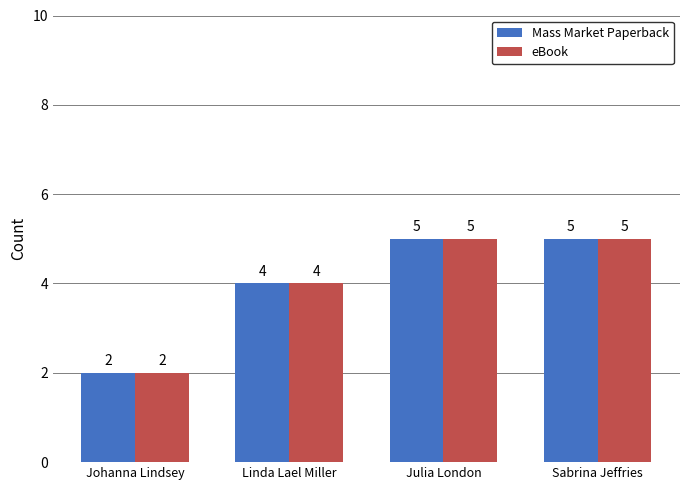

What is the average value of the eBook series?

4